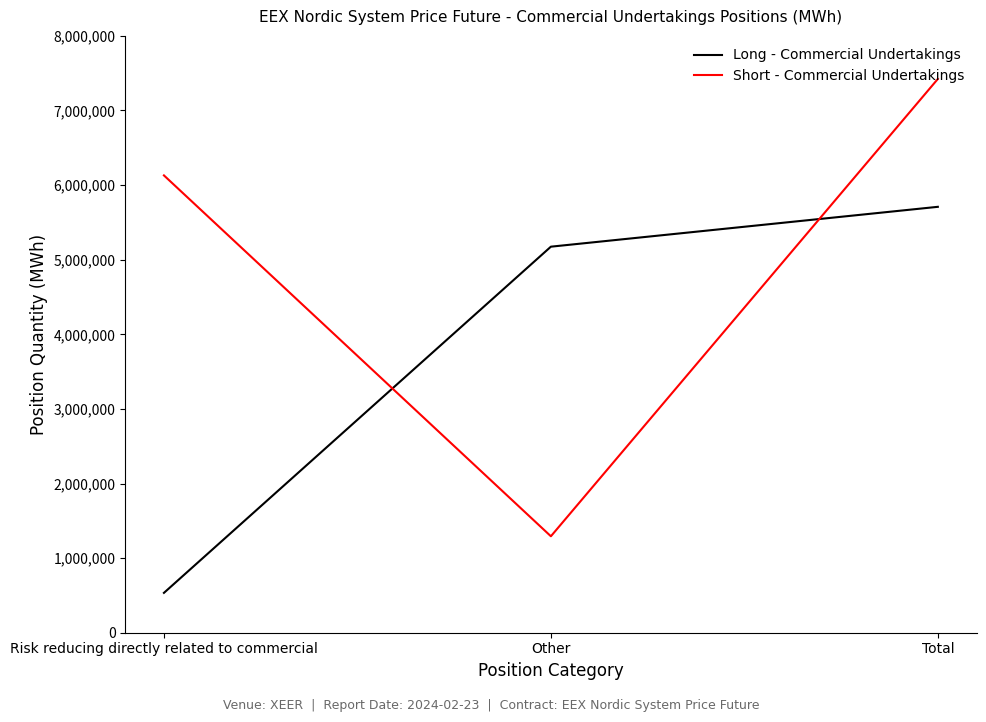

Reading left to right, transcribe all the data shown in this chart.

Long - Commercial Undertakings: 534241	5174577	5708818
Short - Commercial Undertakings: 6129936	1292920	7422856